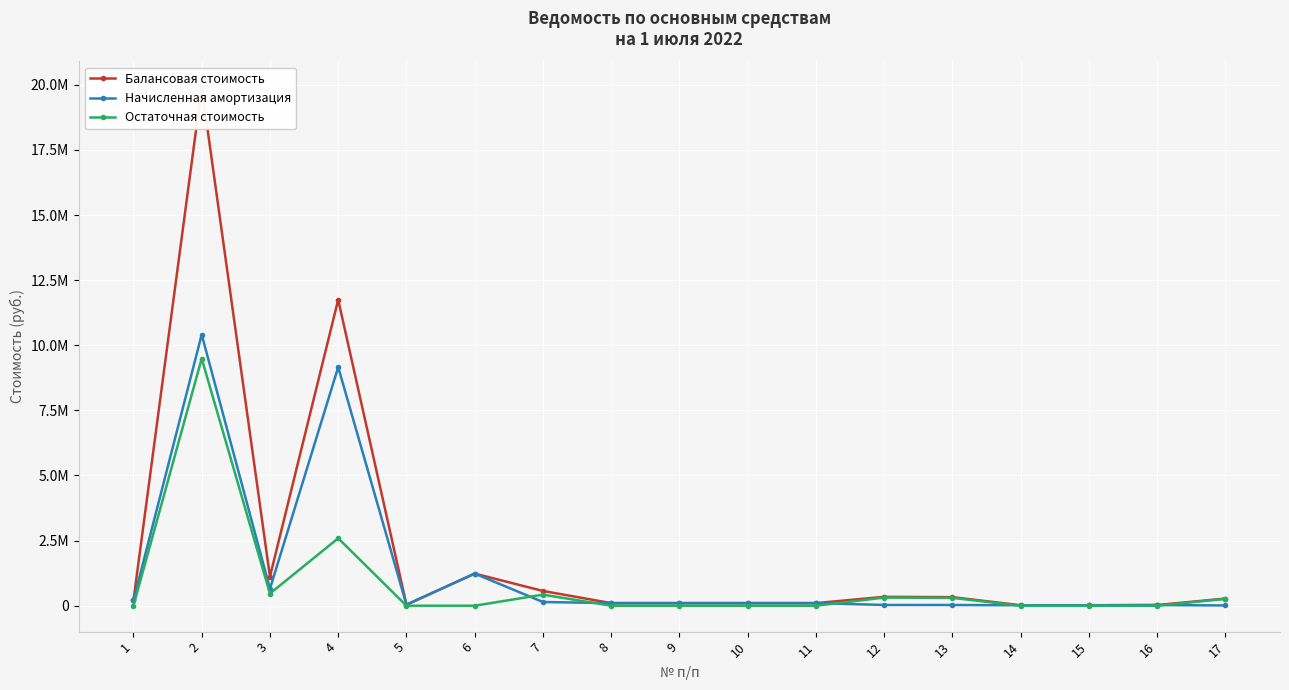

True or false: Остаточная стоимость and Балансовая стоимость intersect in this chart.

False